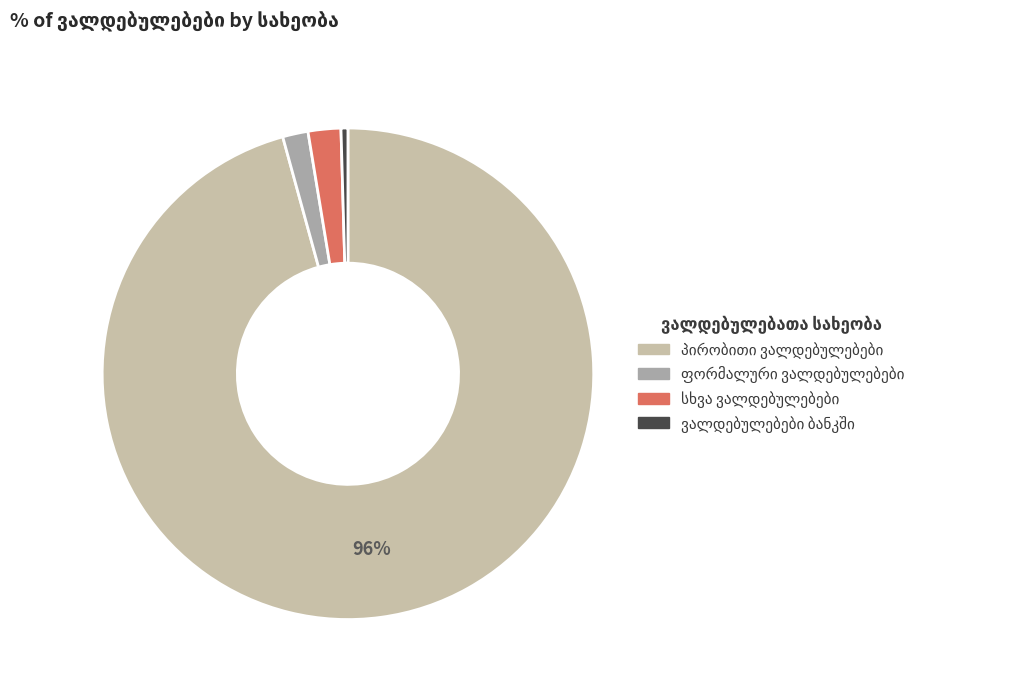

Is there a majority slice in this chart?

Yes